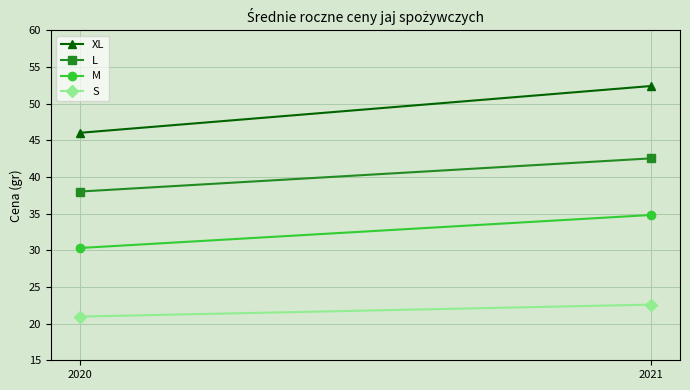

Where does the M series first go above 34?

2021